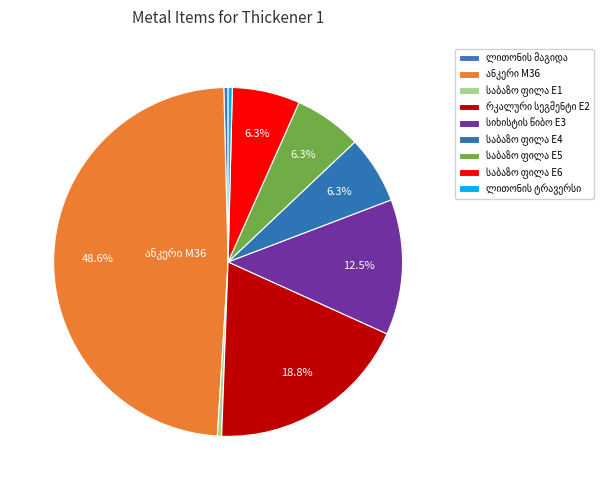

Is it true that რკალური სეგმენტი E2 is 19% of the pie?

True